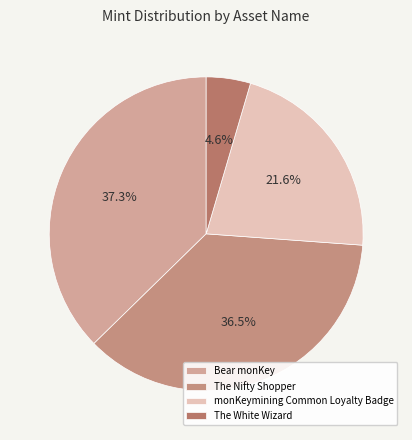

To the nearest percent, what portion does The Nifty Shopper represent?

37%